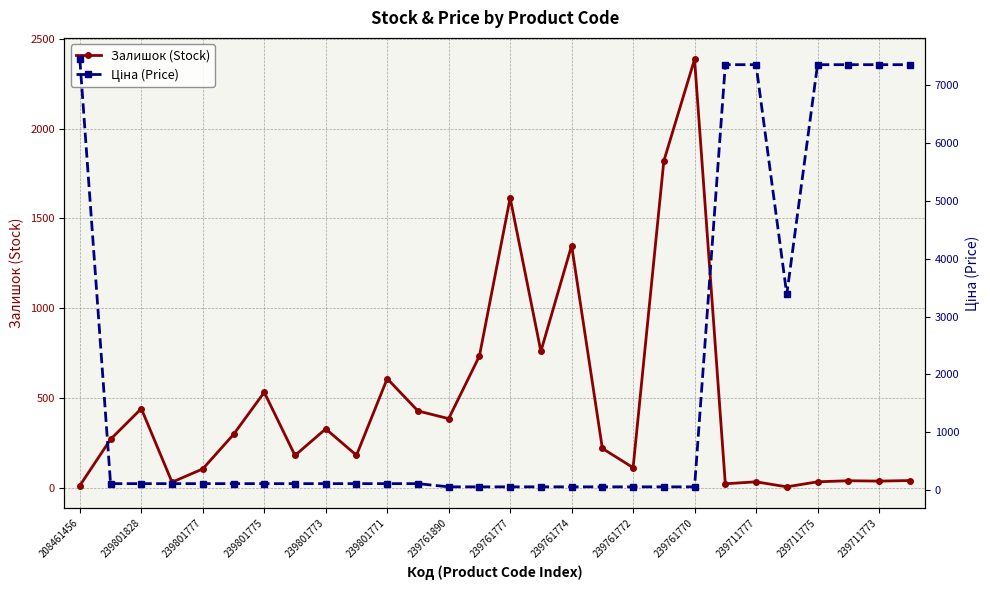

Which series has the widest spread of values?

Ціна (Price)